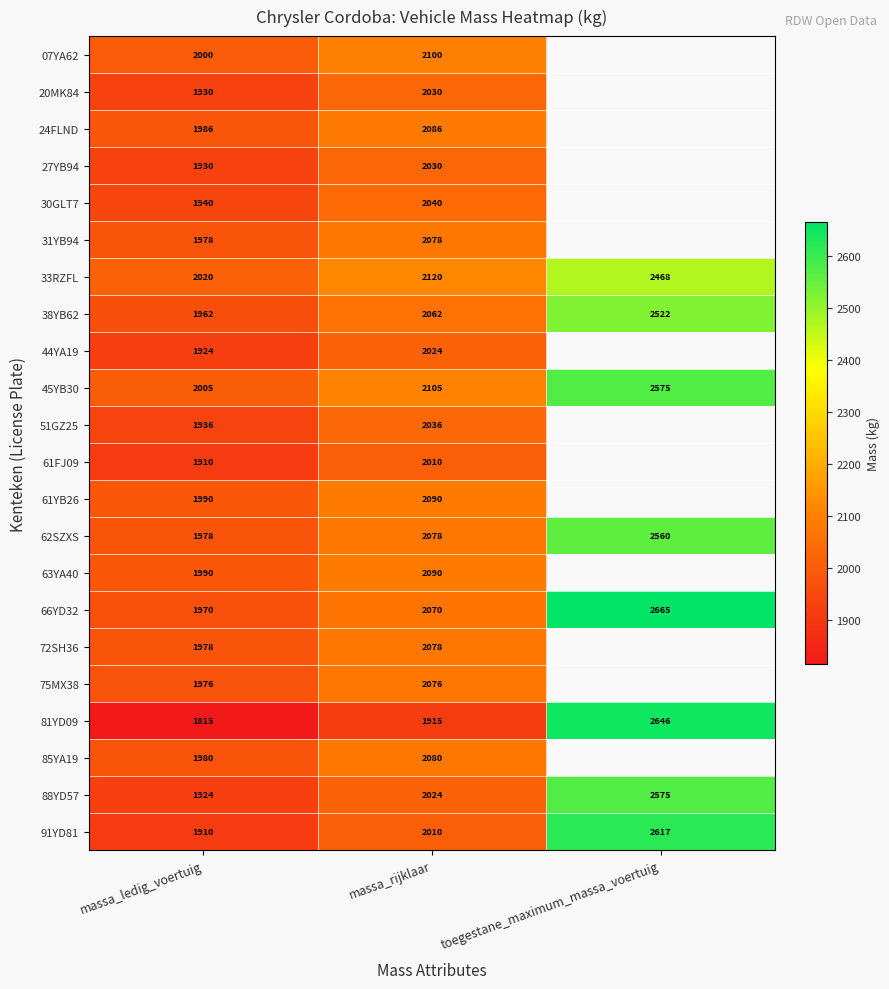

Rank the categories by 45YB30 value from highest to lowest.

toegestane_maximum_massa_voertuig, massa_rijklaar, massa_ledig_voertuig